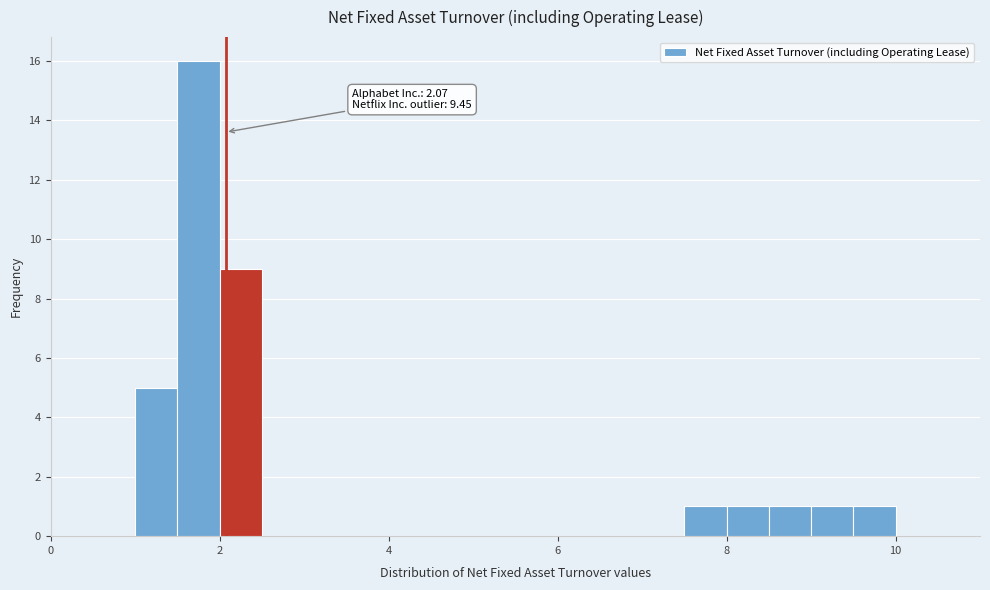

Read against the x-axis, roughly where is the centre of the tallest bar?

1.8